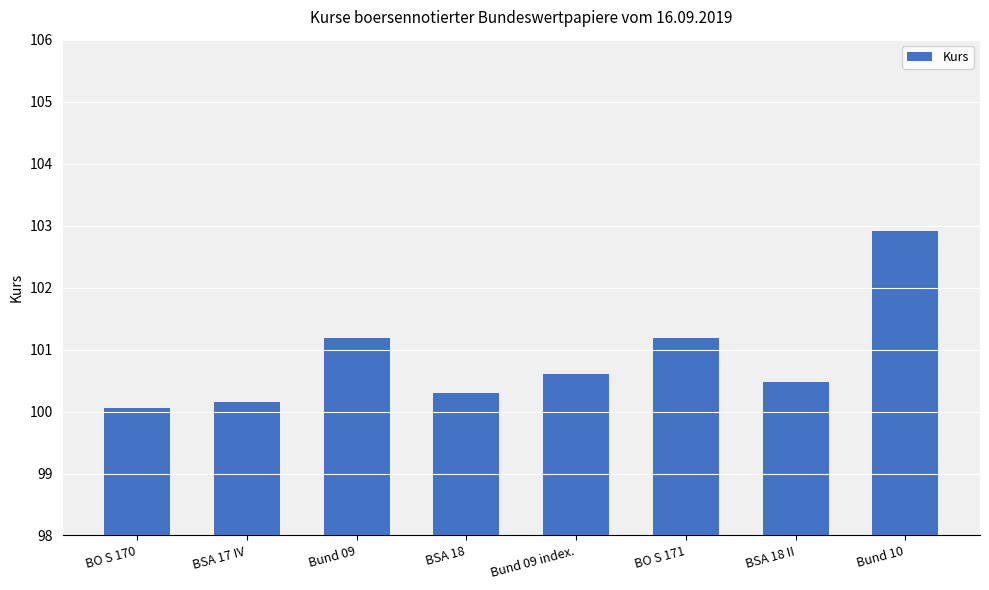

What value does the data have at Bund 09?

101.2